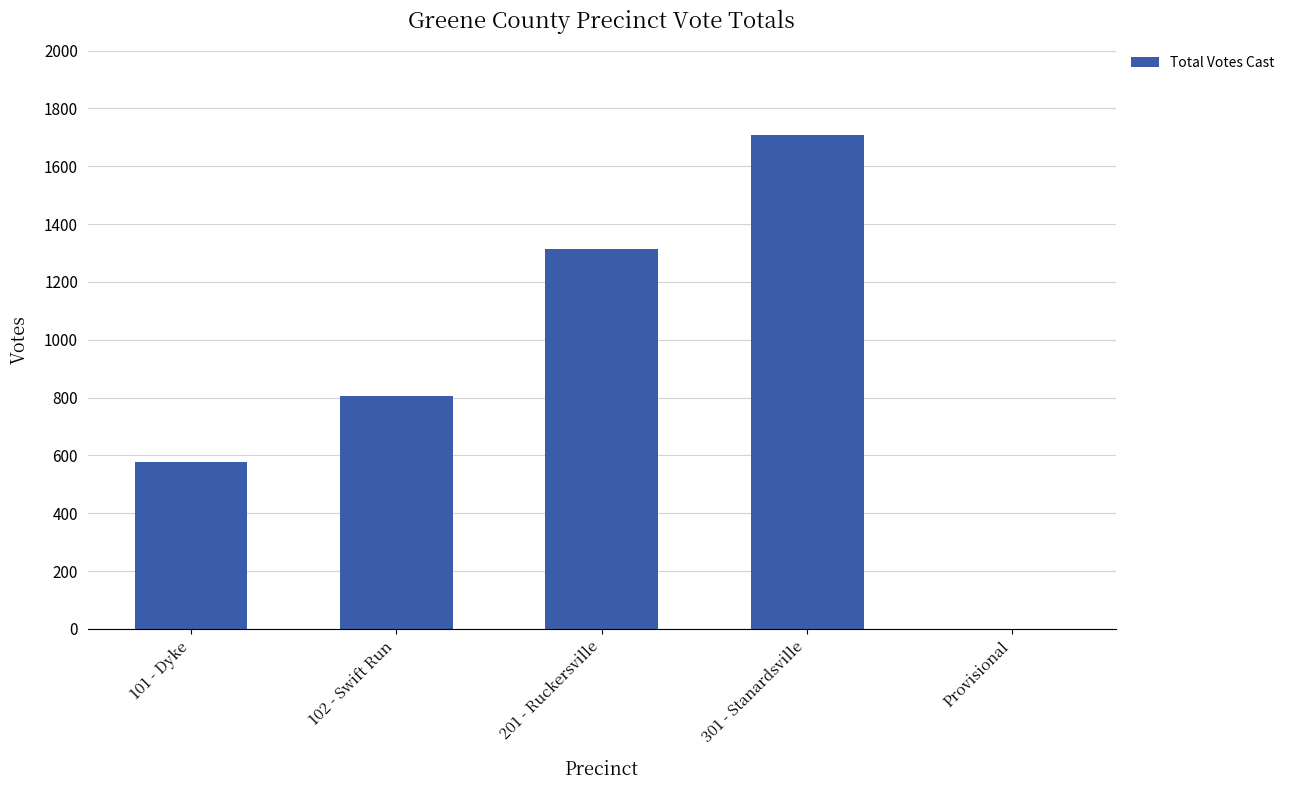

Which label corresponds to the largest value in the chart?

301 - Stanardsville